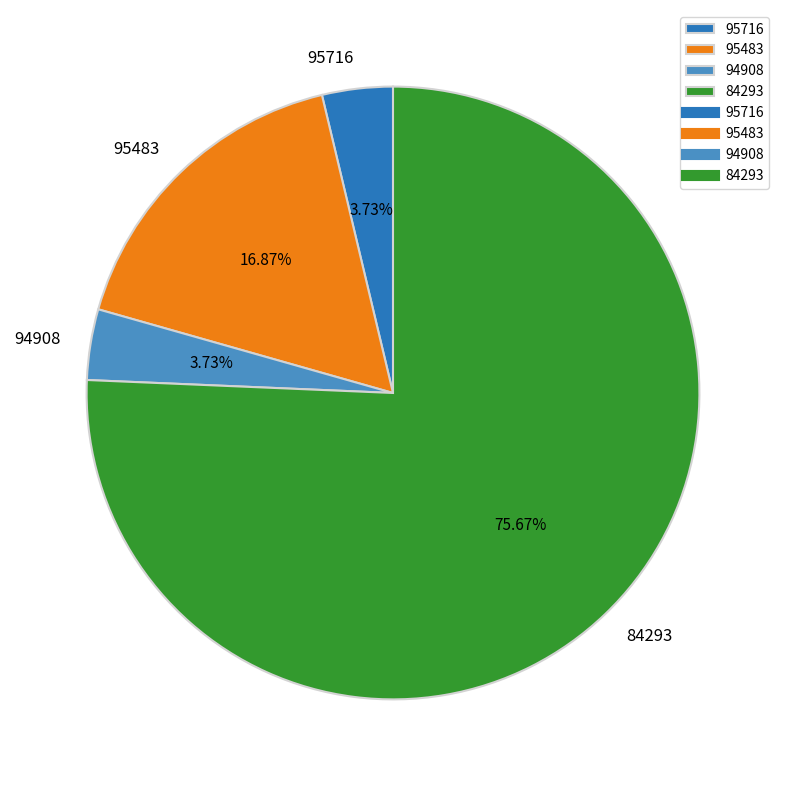

Which slice is the largest?

84293